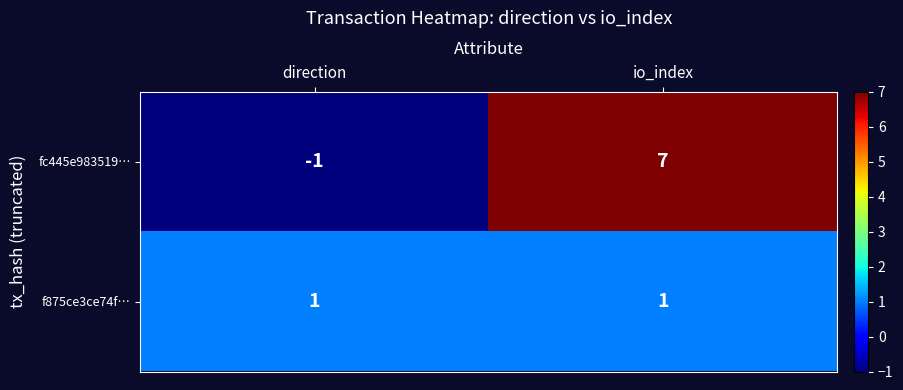

At direction, list the series in order from smallest to largest.

fc445e983519…, f875ce3ce74f…